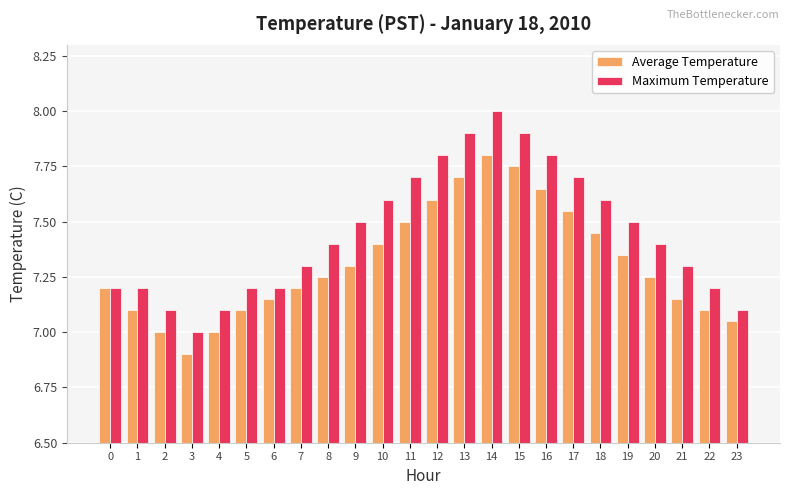

Are the bars grouped side by side (vs. stacked)?

Yes